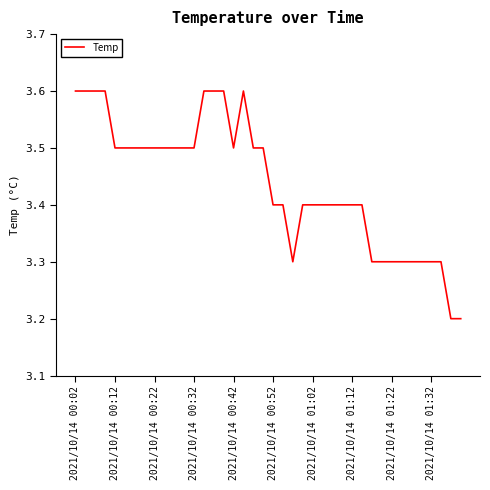

What is the minimum value shown in the chart?

3.2